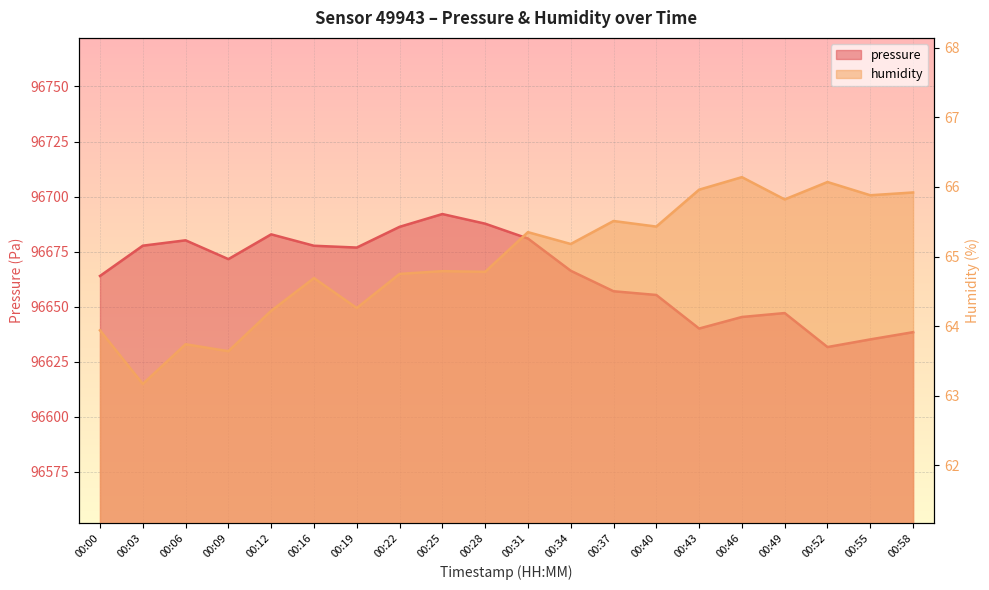

Between 00:43 and 00:52, which series saw the biggest shift?

pressure